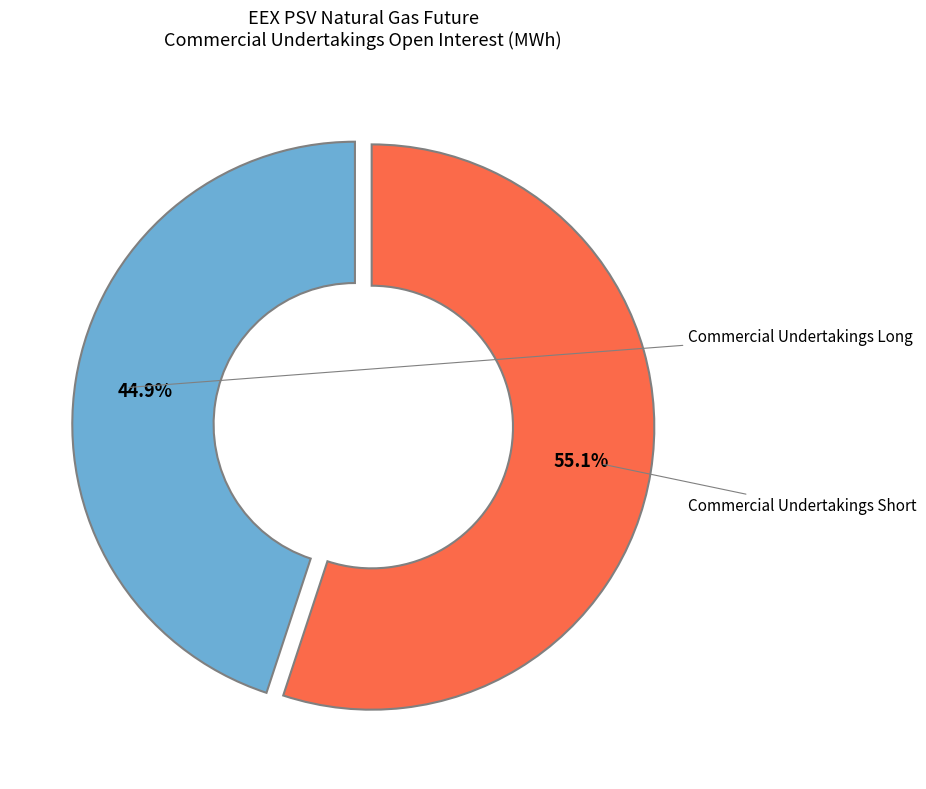

Count the number of slices in the pie.

2